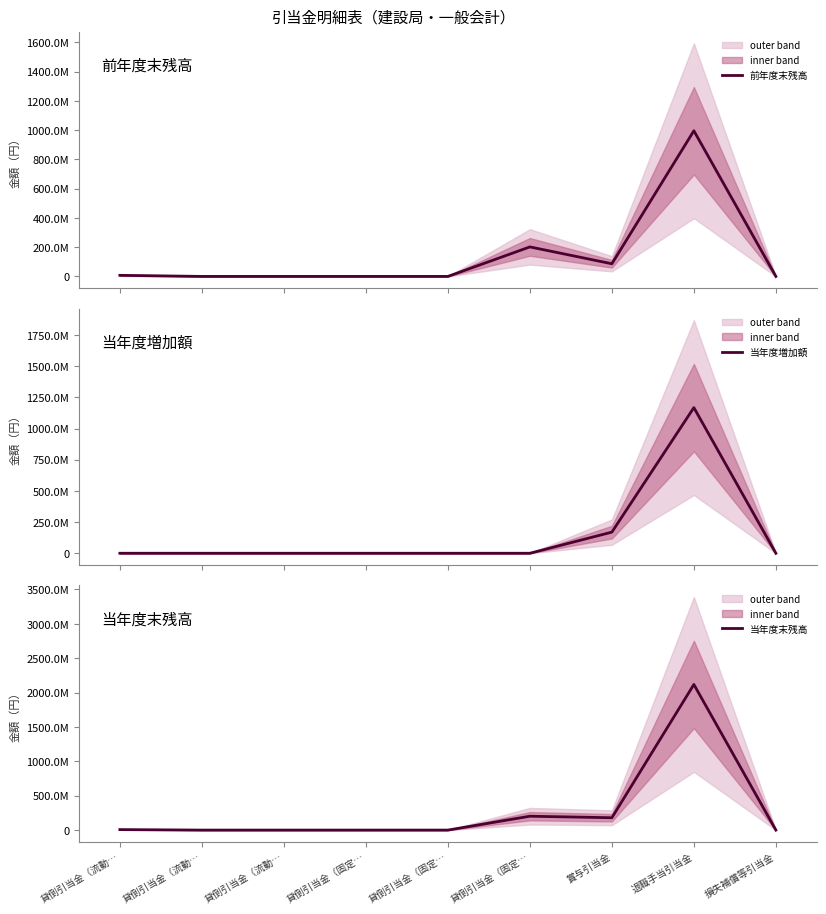

True or false: 当年度末残高 and 前年度末残高 intersect in this chart.

False